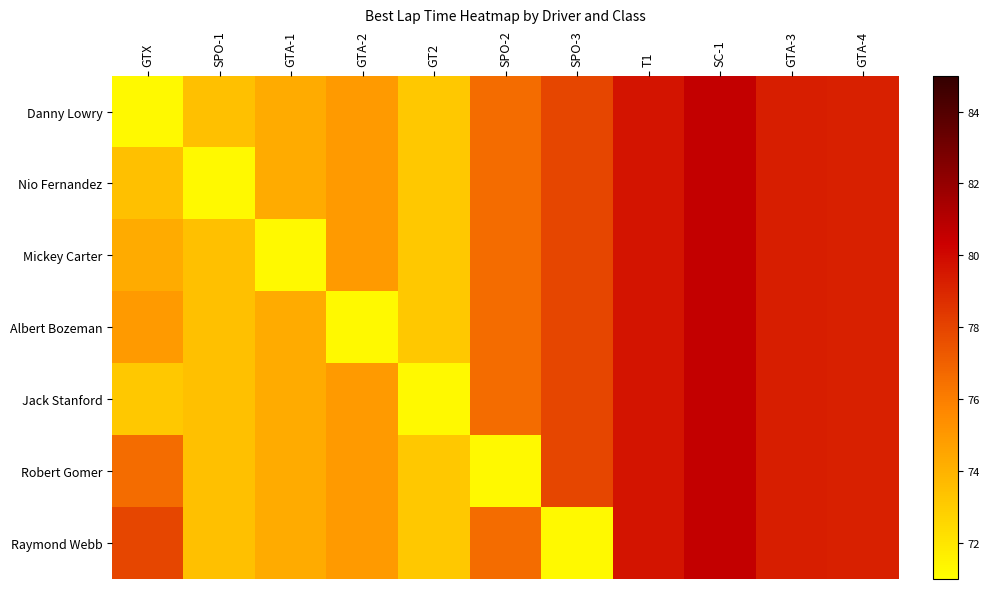

At which category is the sum across all series the highest?

SC-1